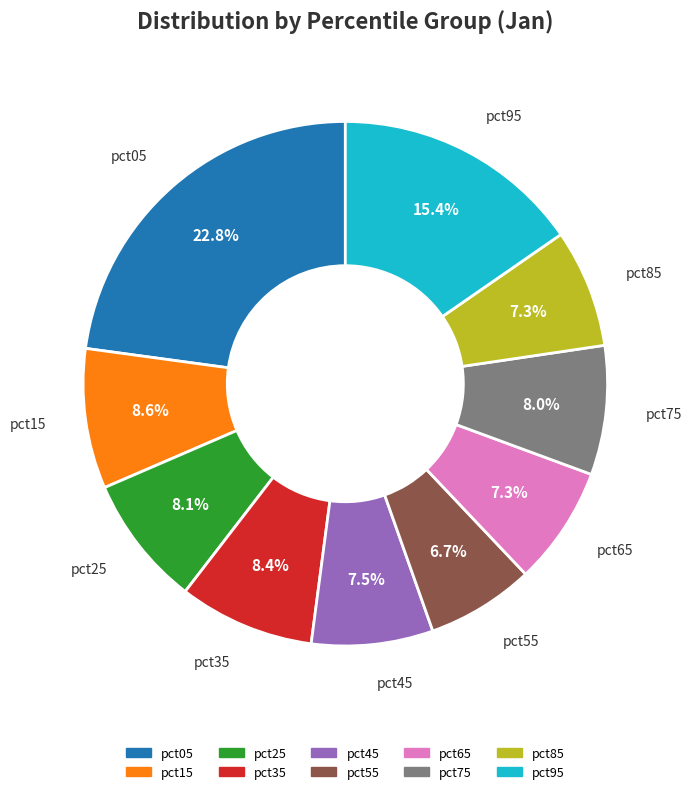

How much of the chart is everything except pct45?

92.5%